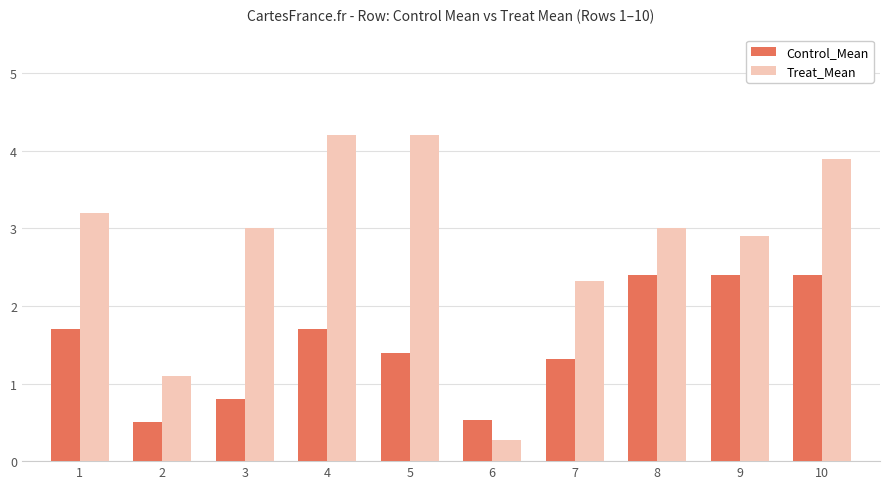

Reading left to right, what are all the values shown in this chart?

Control_Mean: 1.7	0.5	0.8	1.7	1.4	0.5	1.3	2.4	2.4	2.4
Treat_Mean: 3.2	1.1	3.0	4.2	4.2	0.3	2.3	3.0	2.9	3.9